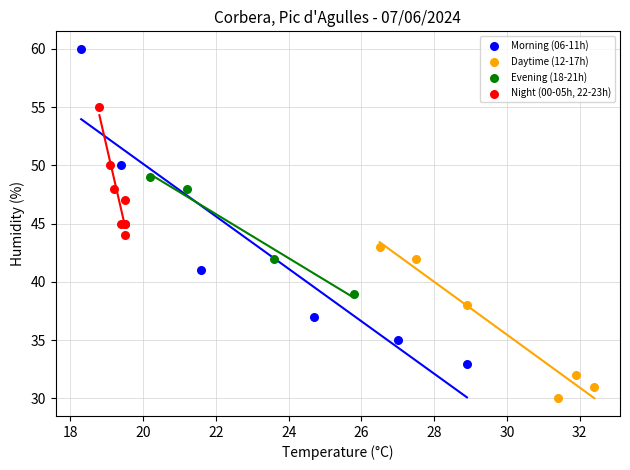

Which series reaches the minimum Y coordinate?

Daytime (12-17h)